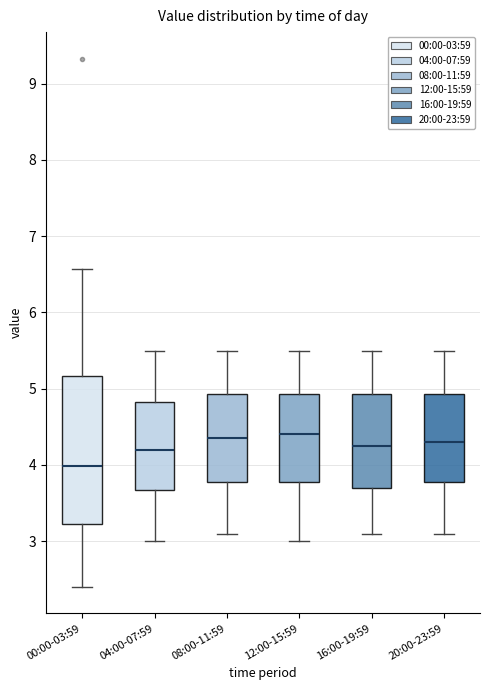

Comparing the boxes themselves (not the whiskers), which one is the tallest?

00:00-03:59